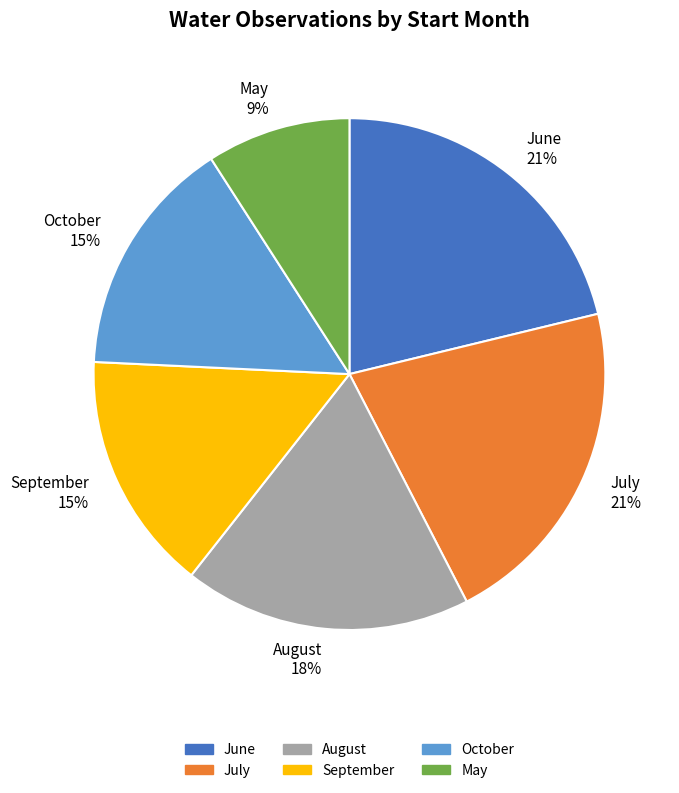

Do October and May together represent more than half of the pie?

No